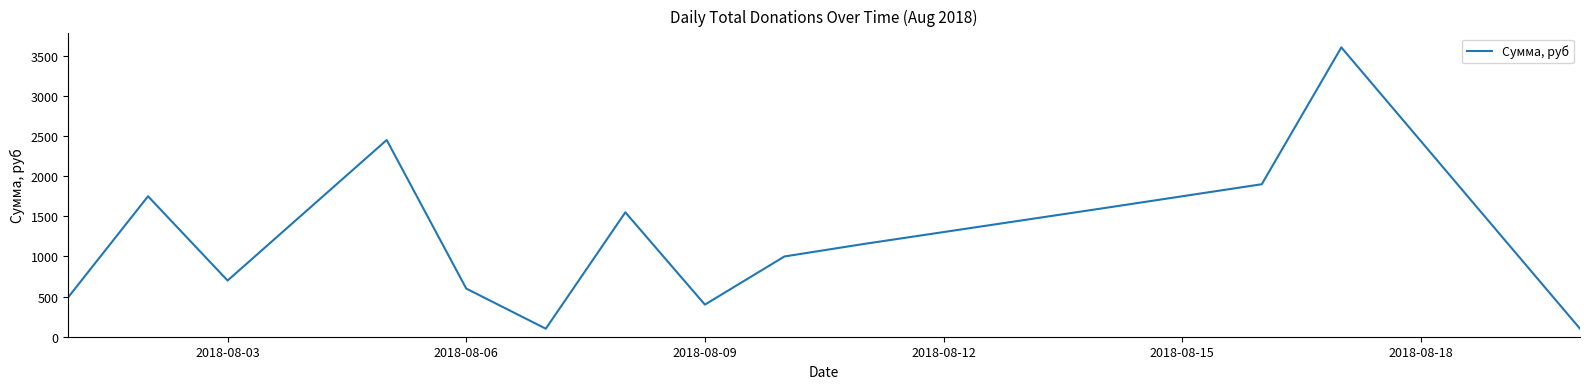

What is the greatest value displayed?

3605